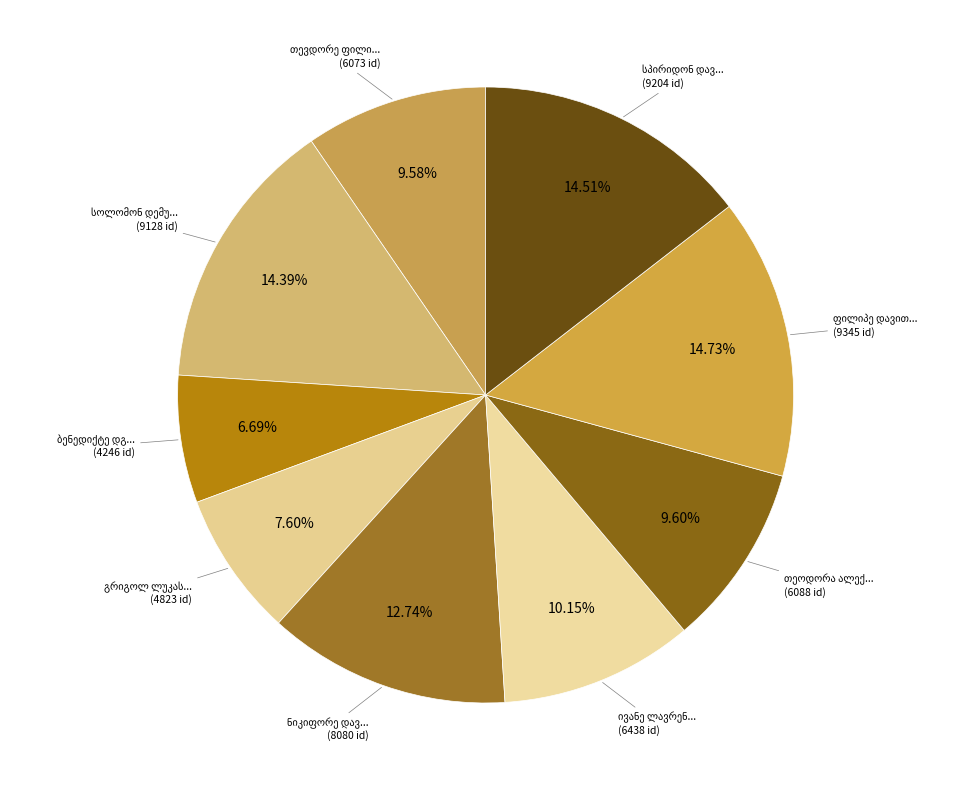

Does თეოდორა ალექსანდრეს ასული ერქომაიშვილი account for over 50% of the chart?

No